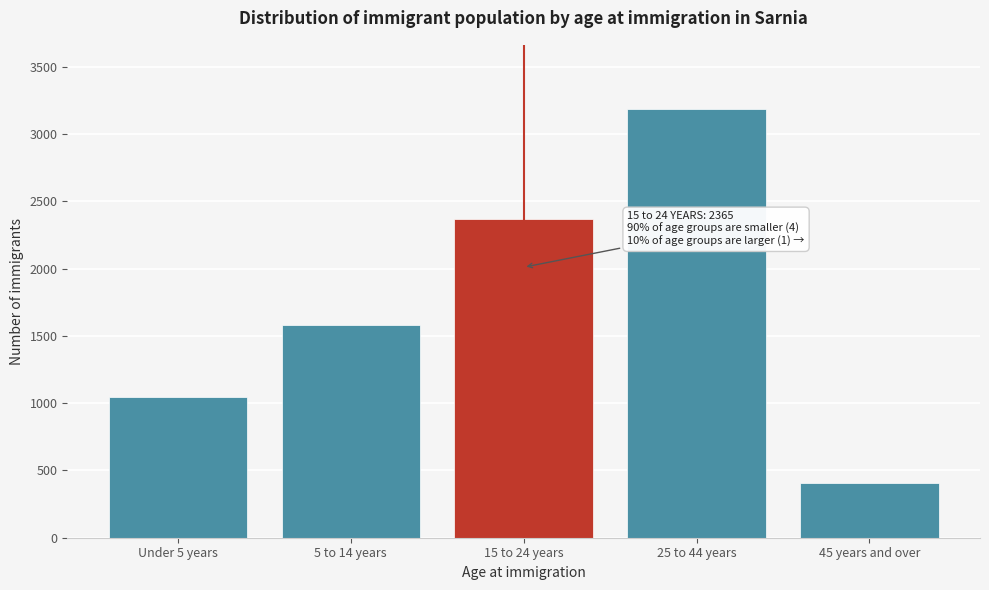

Reading left to right, list all the values displayed in this chart.

Under 5 years=1045	5 to 14 years=1580	15 to 24 years=2365	25 to 44 years=3185	45 years and over=405